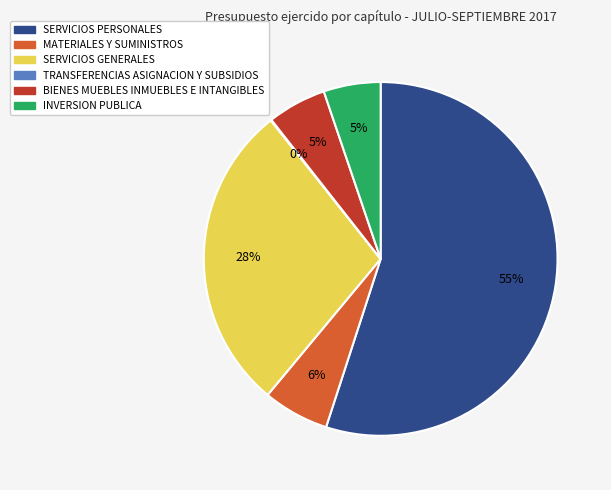

Do MATERIALES Y SUMINISTROS and SERVICIOS PERSONALES together represent more than half of the pie?

Yes